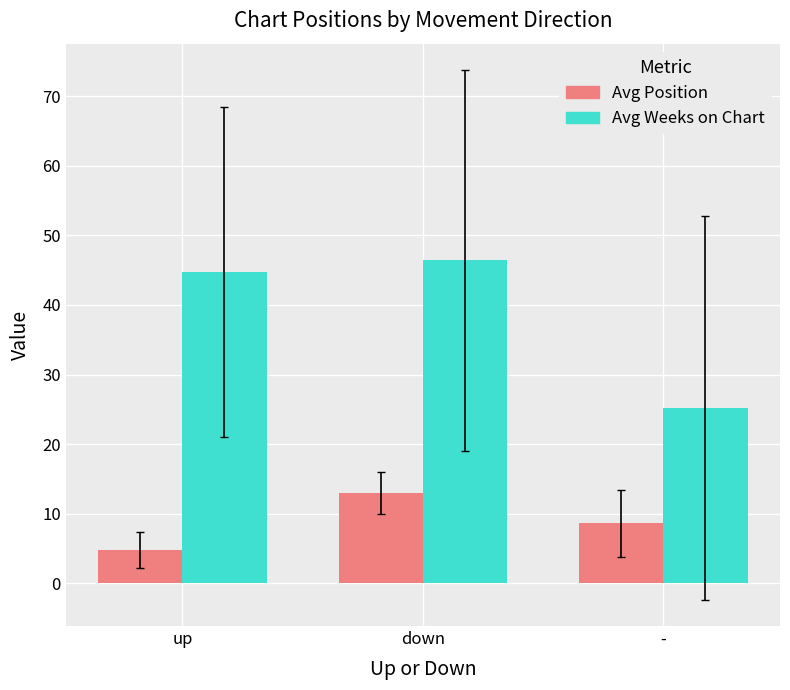

What is the smallest value displayed?

4.8